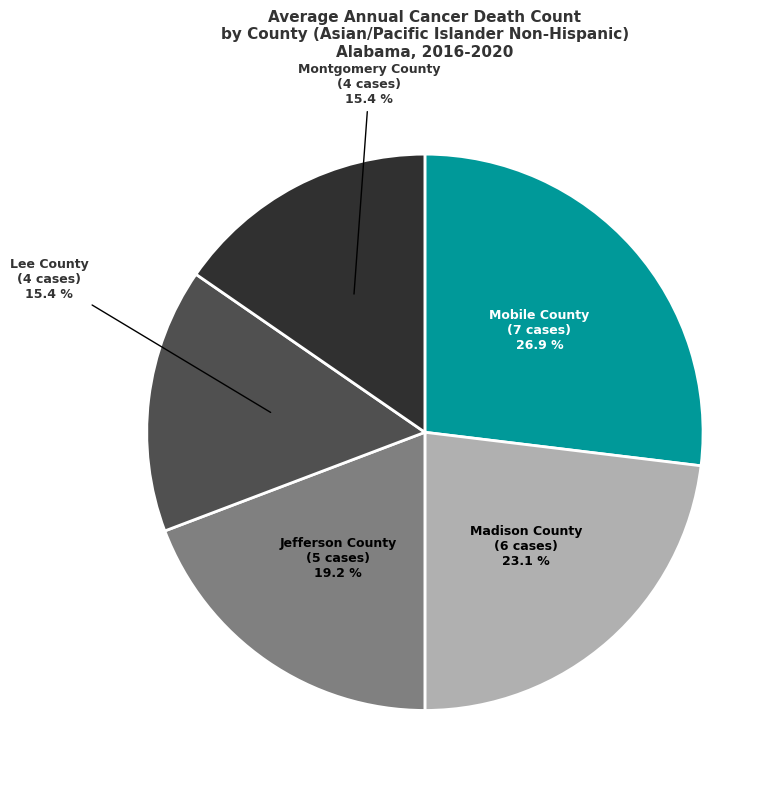

Which slice is the largest?

Mobile County (7 cases)